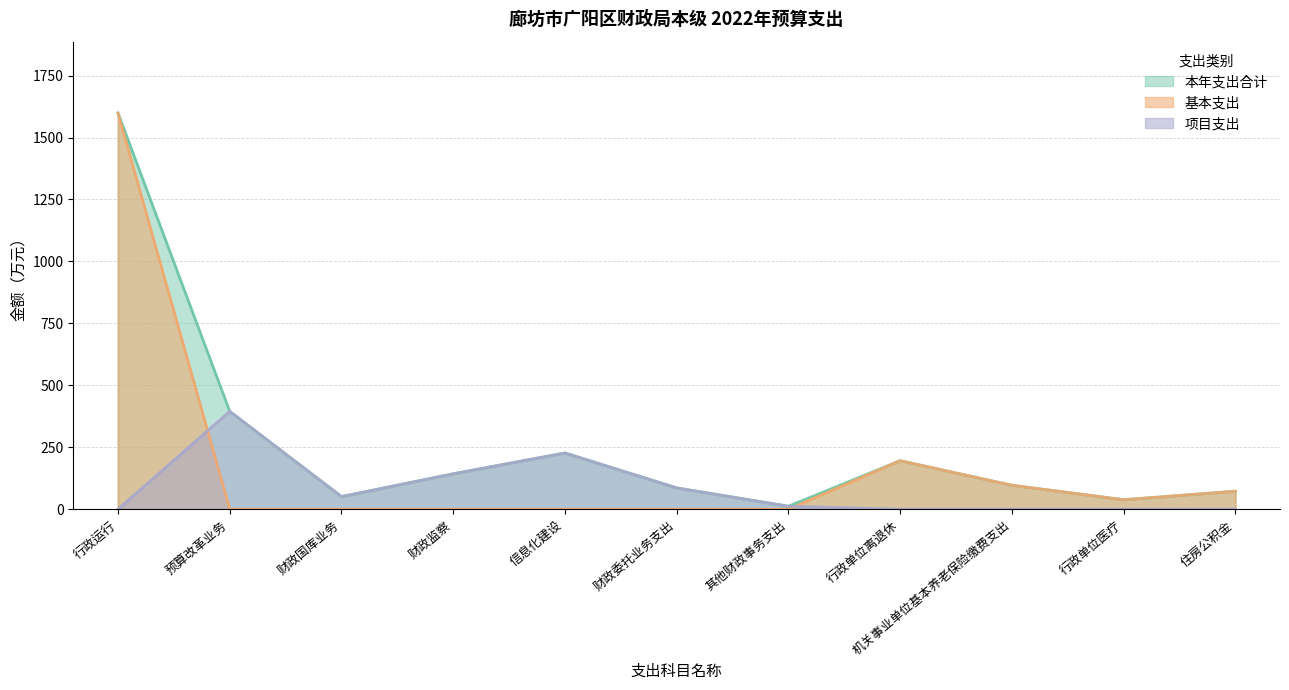

List the series in order of their peak value, highest first.

本年支出合计, 基本支出, 项目支出